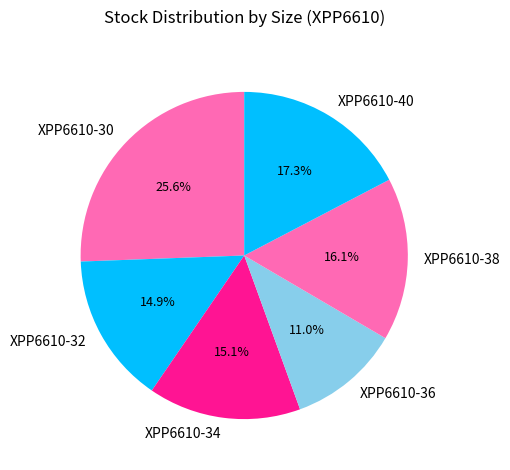

To the nearest percent, what portion does XPP6610-34 represent?

15%